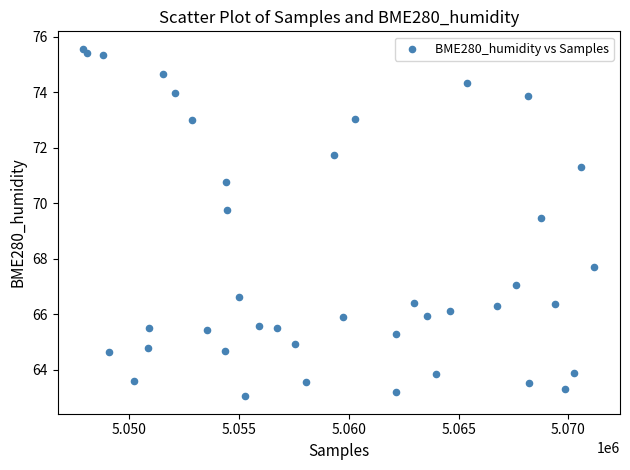

What is the range of X values (max minus min)?

23265.0